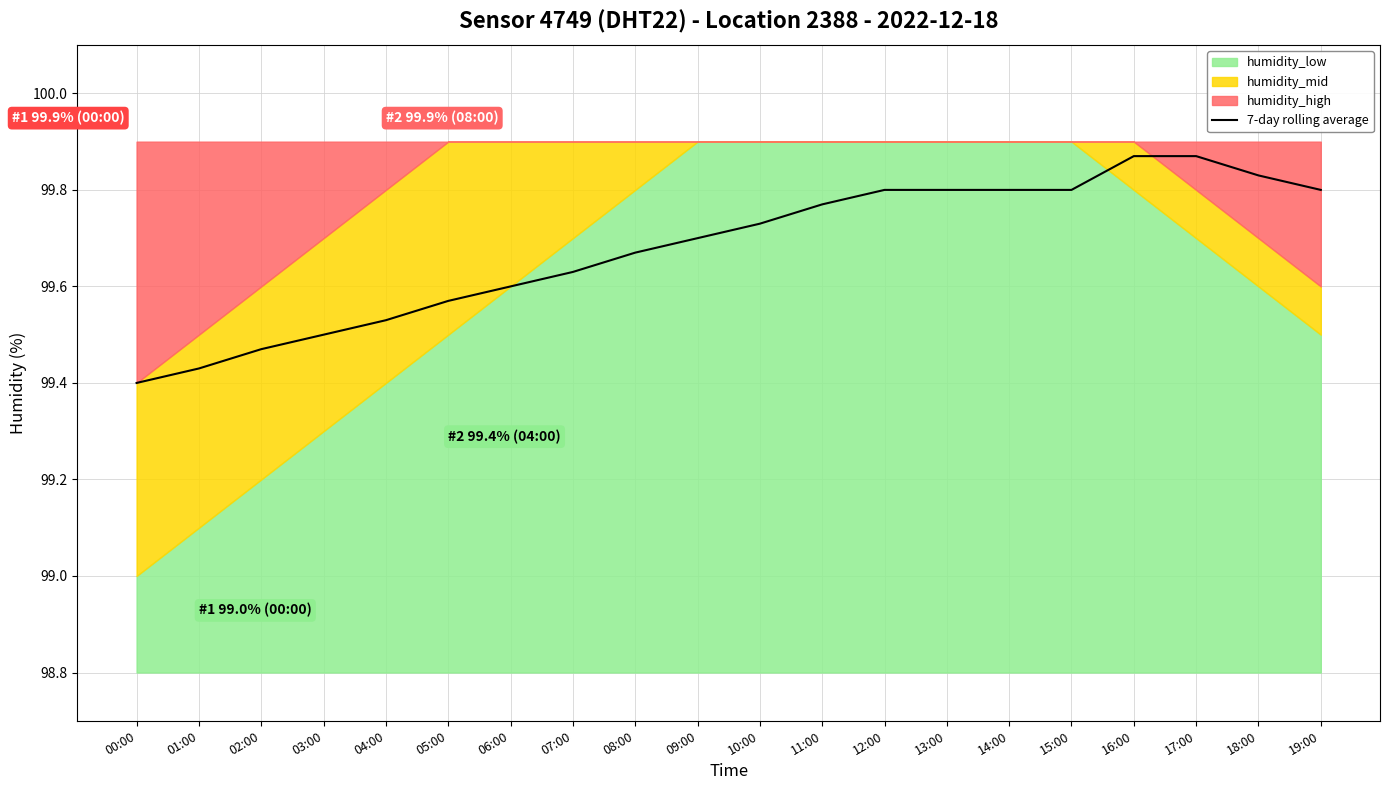

What is the minimum value shown in the chart?

99.4